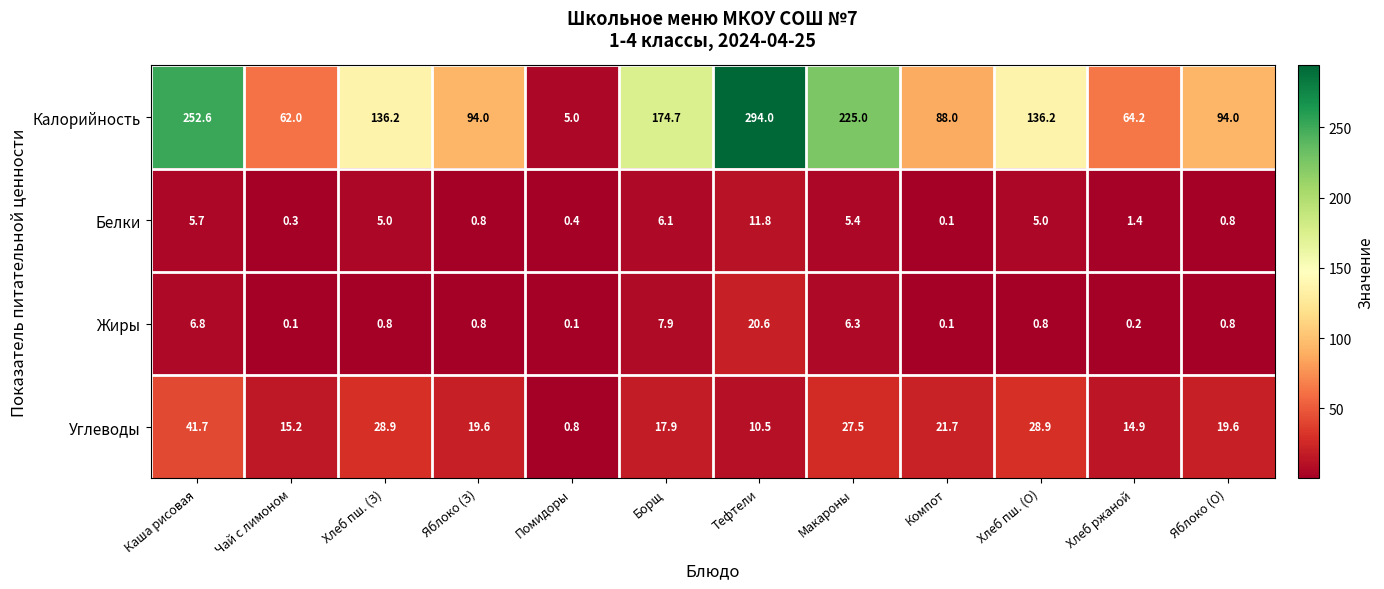

What is the sum of the Белки values at Чай с лимоном and Компот?

0.4